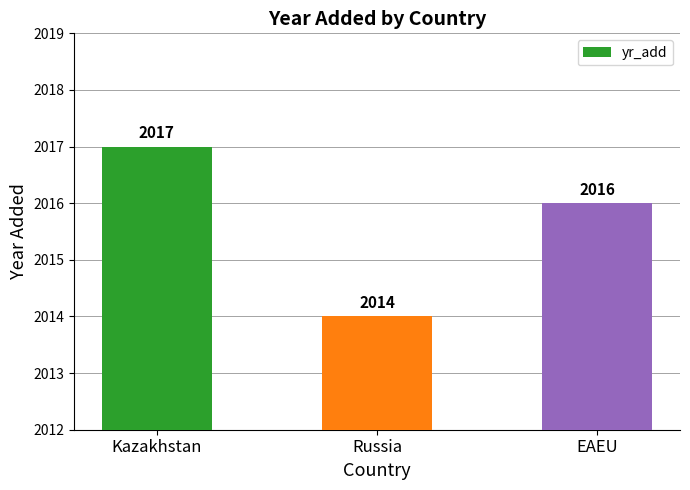

Rank the categories by value from lowest to highest.

Russia, EAEU, Kazakhstan